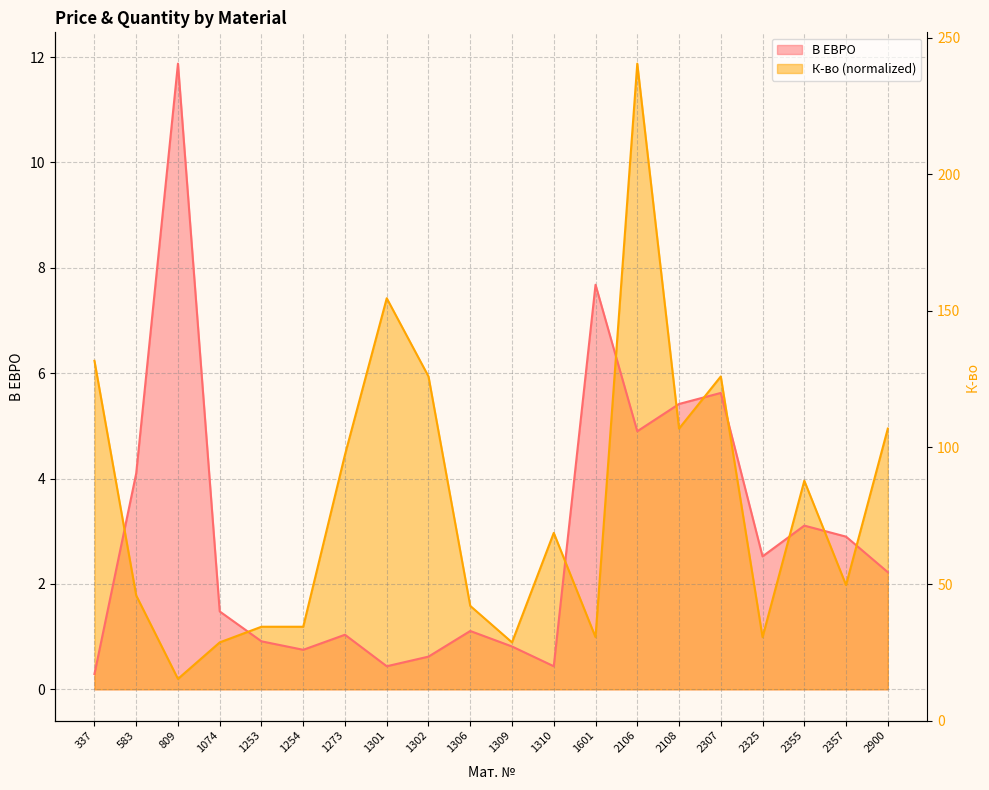

In В ЕВРО, how many points are higher than both neighbors (excluding endpoints)?

6